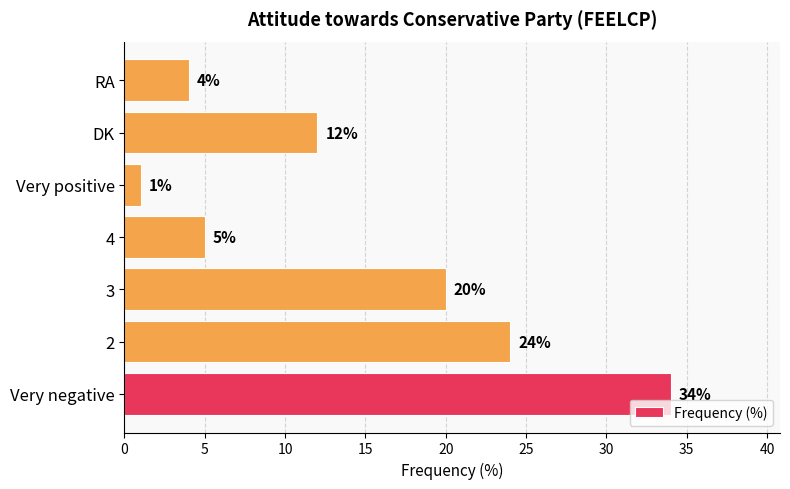

Reading bottom to top, list all the values displayed in this chart.

34	24	20	5	1	12	4